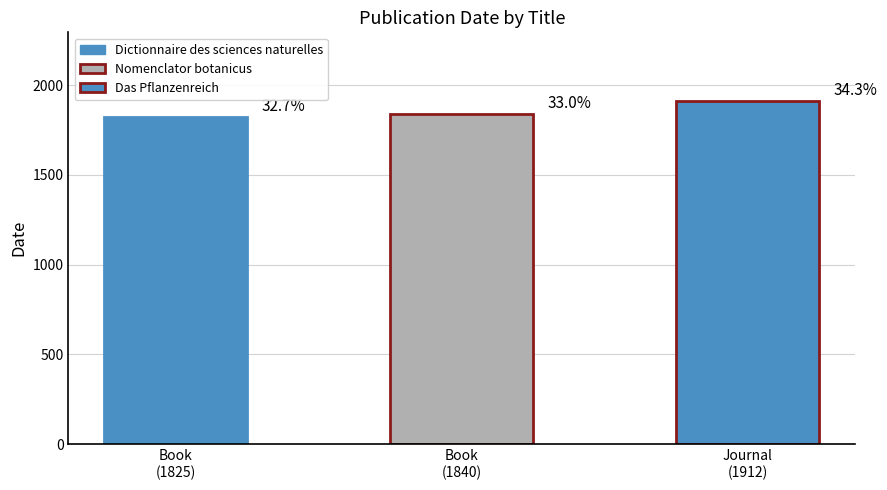

What is the difference between the maximum and minimum values?

87